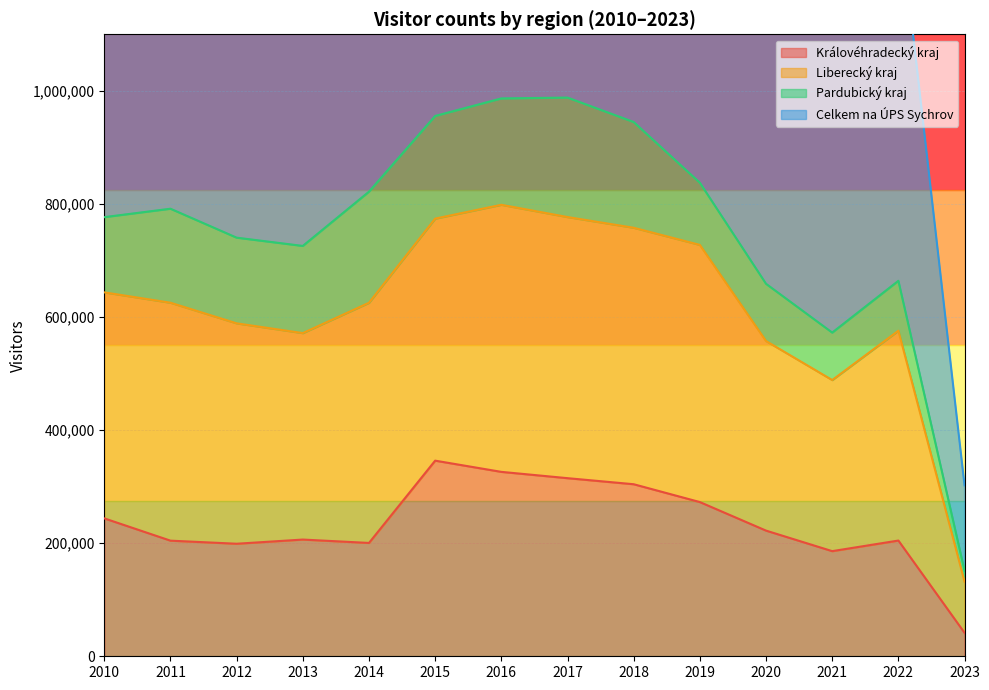

In Královéhradecký kraj, how many points are higher than both neighbors (excluding endpoints)?

3